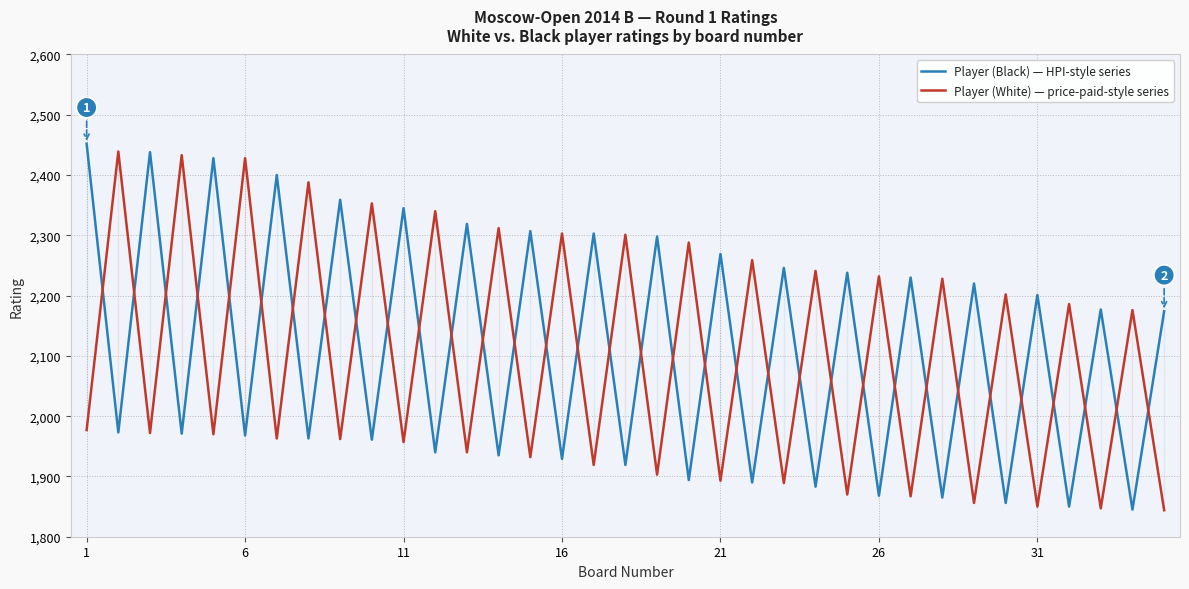

Rank the series by their maximum value, from highest to lowest.

Player (Black) — HPI-style series, Player (White) — price-paid-style series